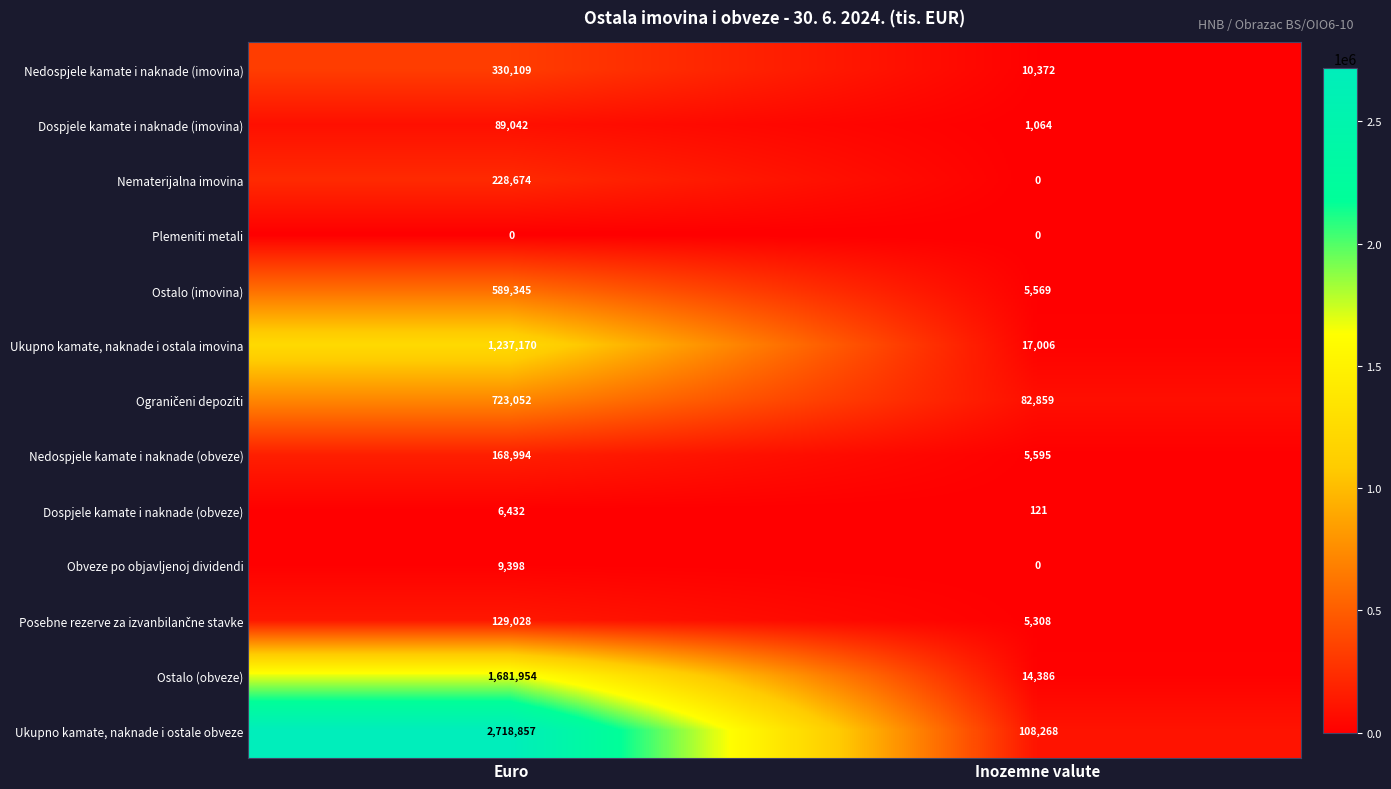

List the labels in order of Obveze po objavljenoj dividendi value, largest first.

Euro, Inozemne valute